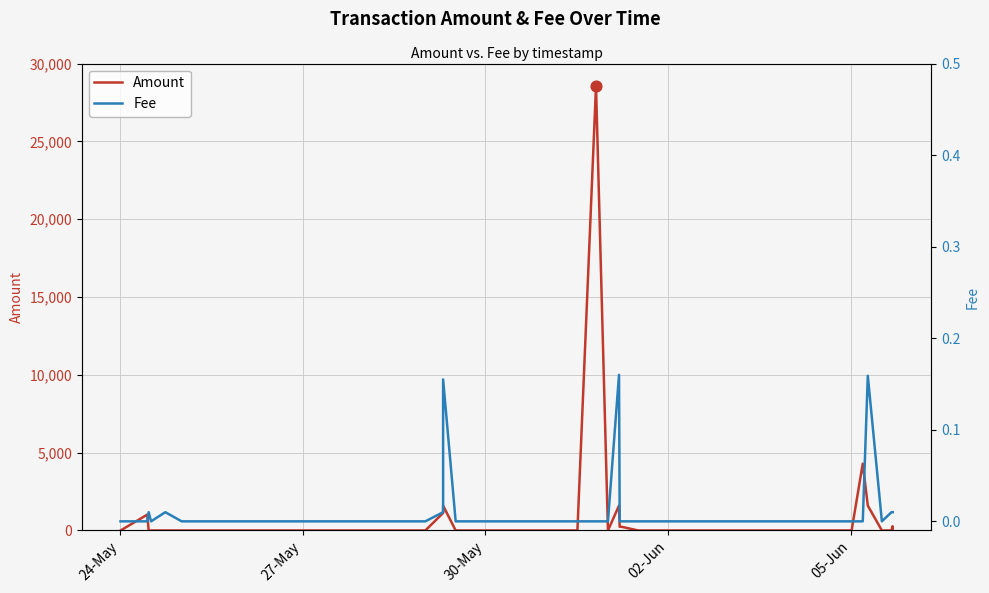

Which series has the largest total across all categories?

Amount